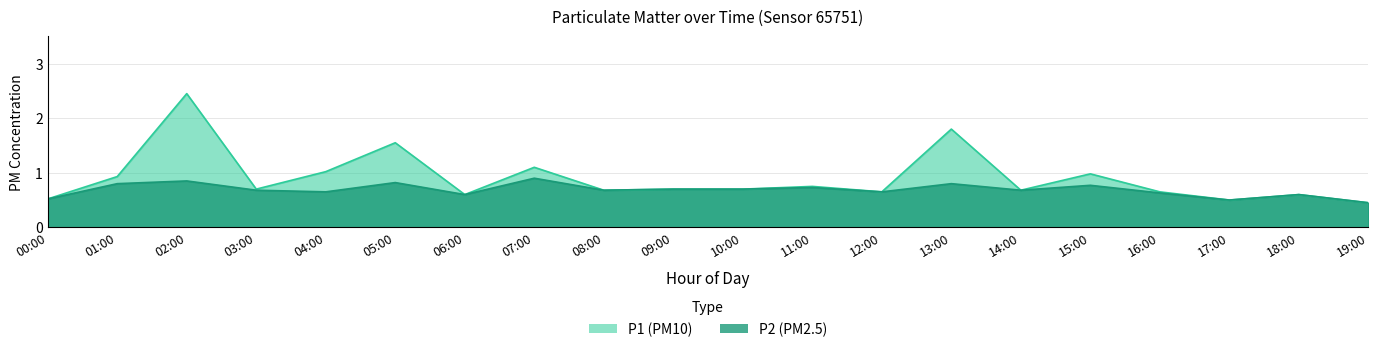

What is the sum of all P1 values?

18.0